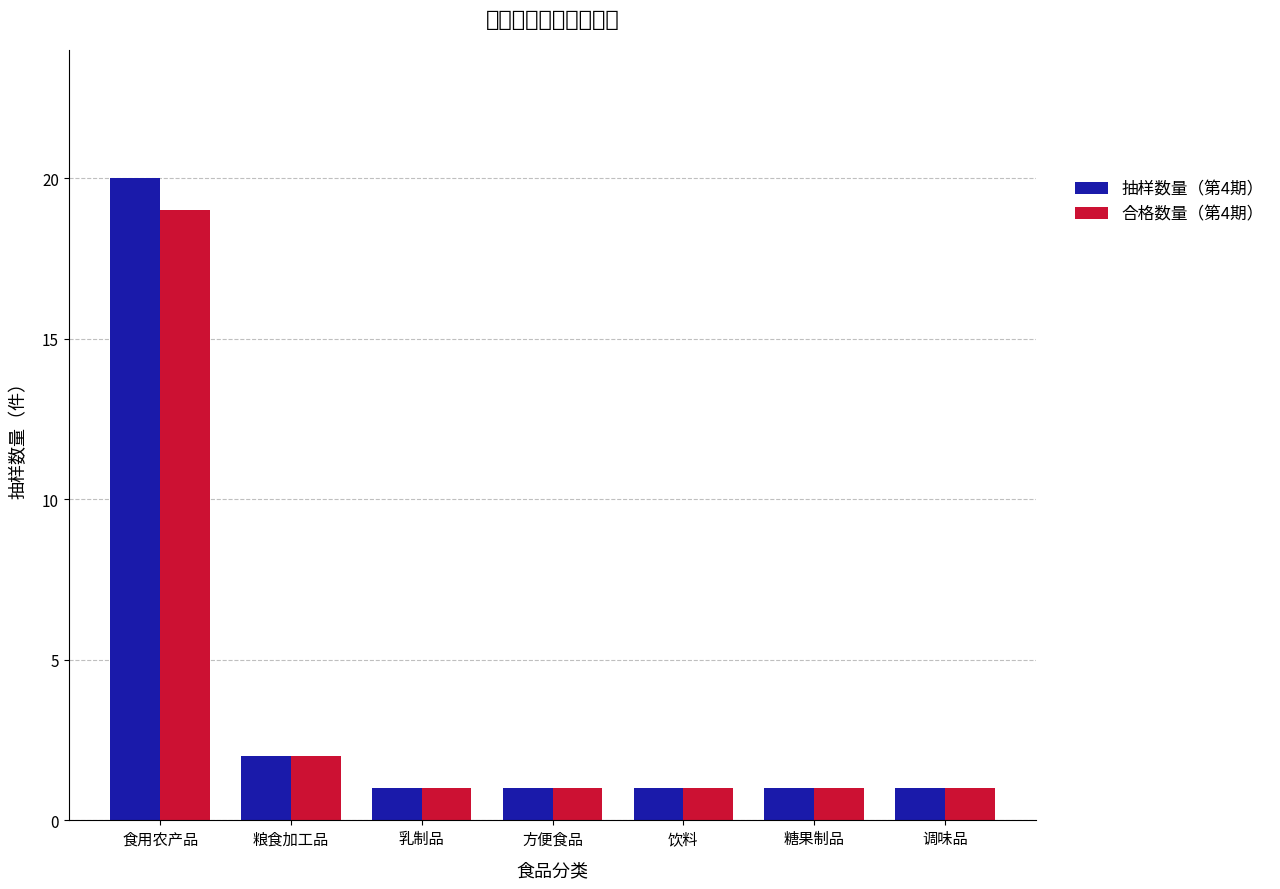

Does the chart contain any negative values?

No